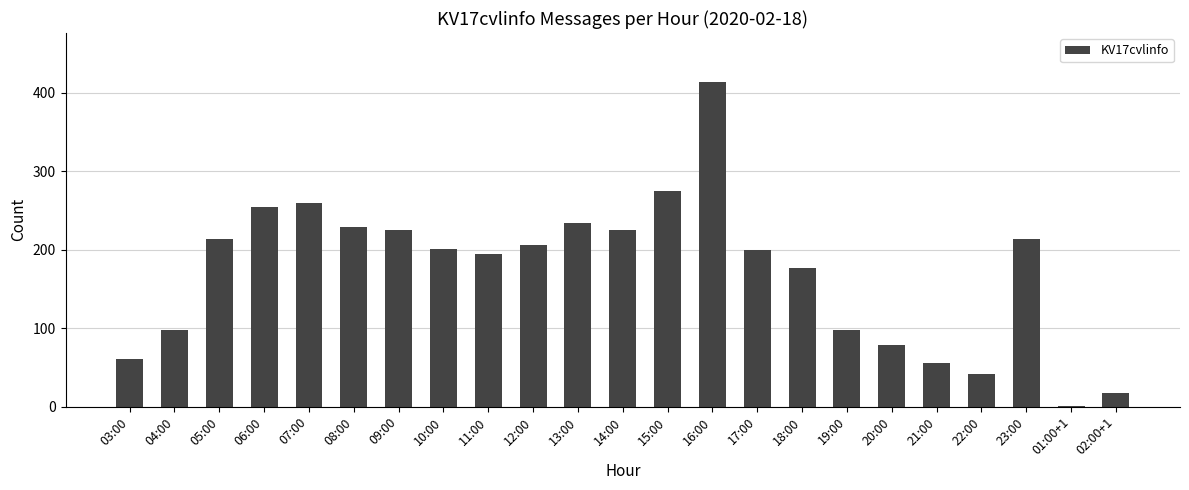

Between 09:00 and 10:00, which is larger?

09:00